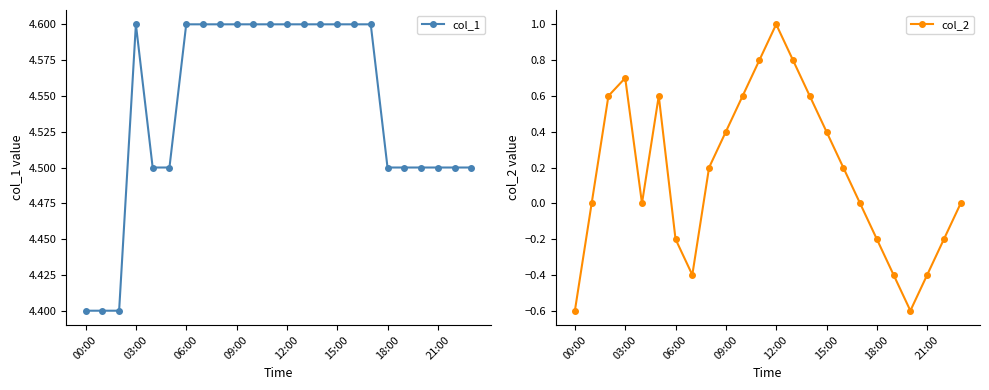

True or false: col_1 has a value of 4.6 at 15:00.

True